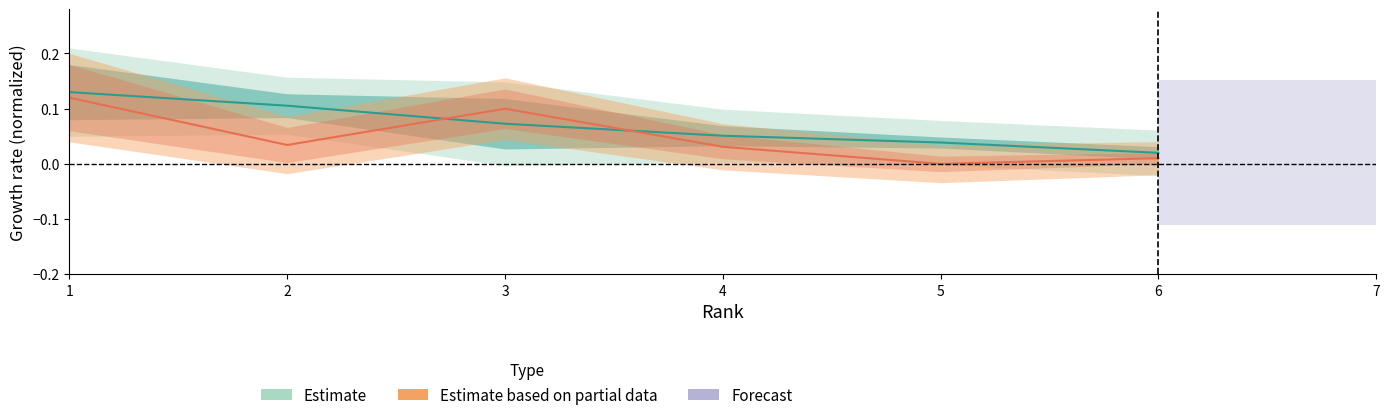

The H index series shows 0.1 at 1. True or false?

False